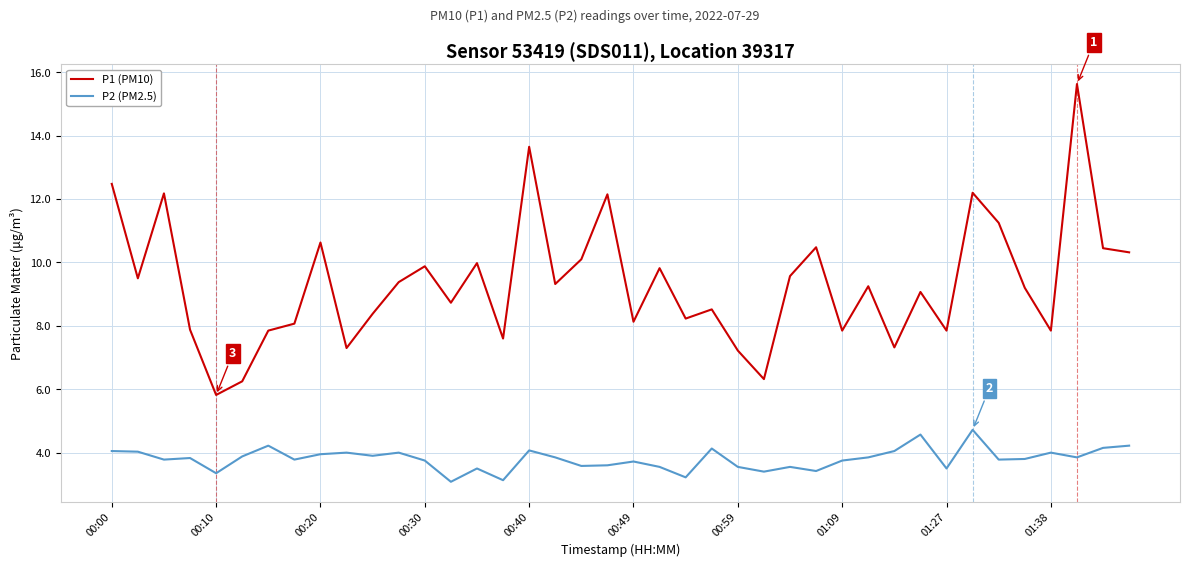

Which series has the widest spread of values?

P1 (PM10)